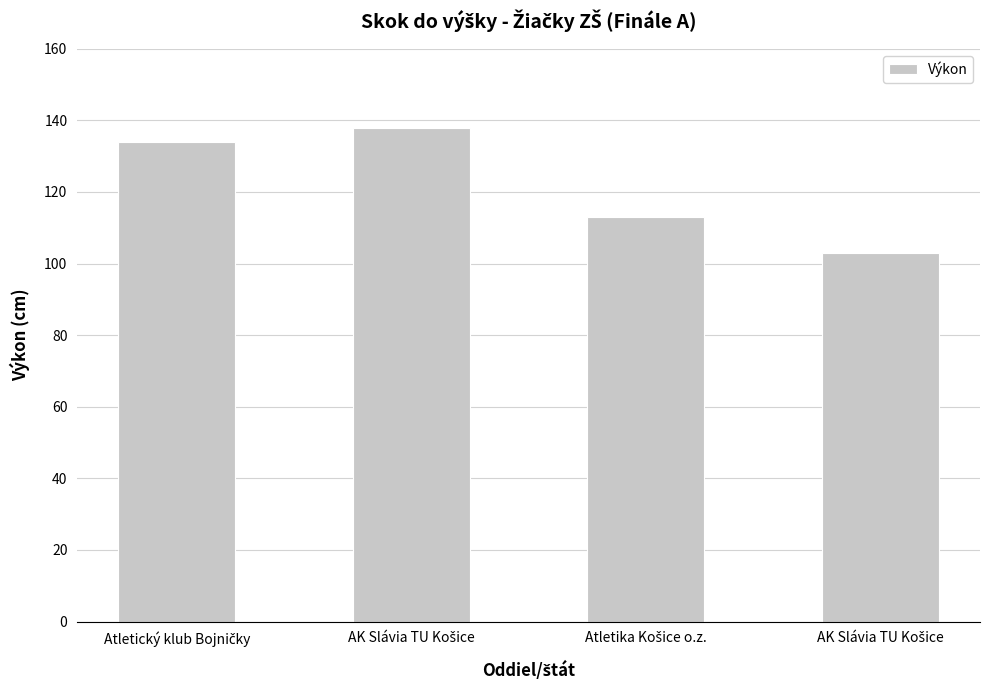

How many categories are shown in the chart?

4